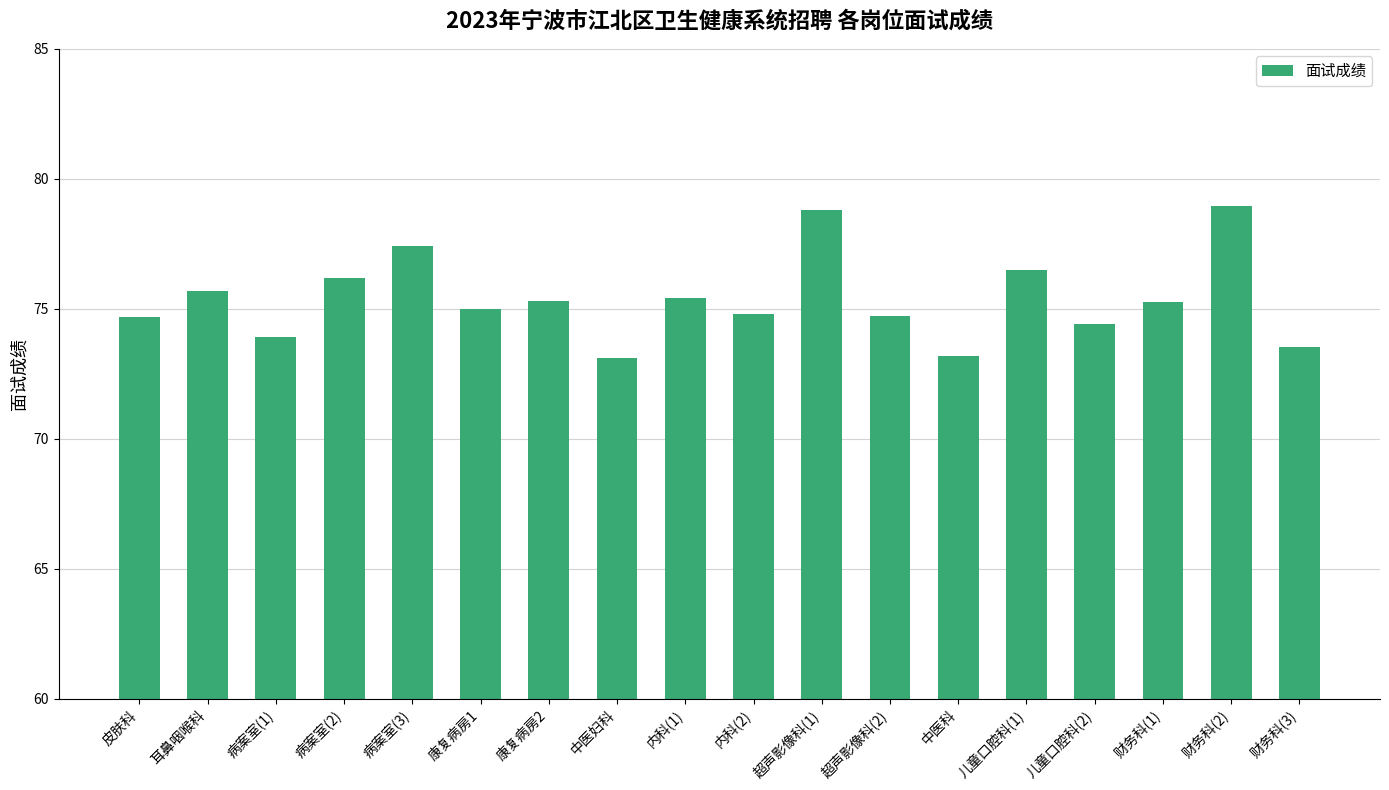

Are the bars horizontal?

No